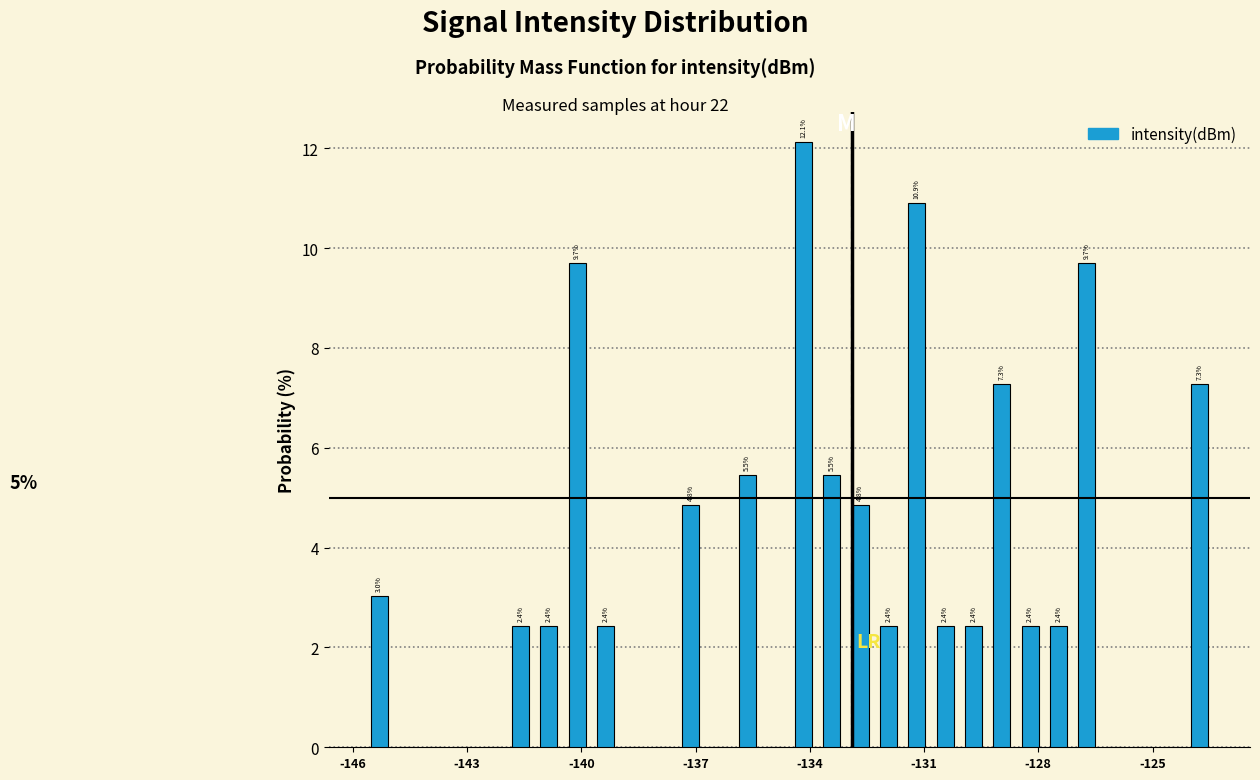

Around what value on the x-axis is the tallest bar? Give the approximate position of its centre, as read against the axis.

-134.0